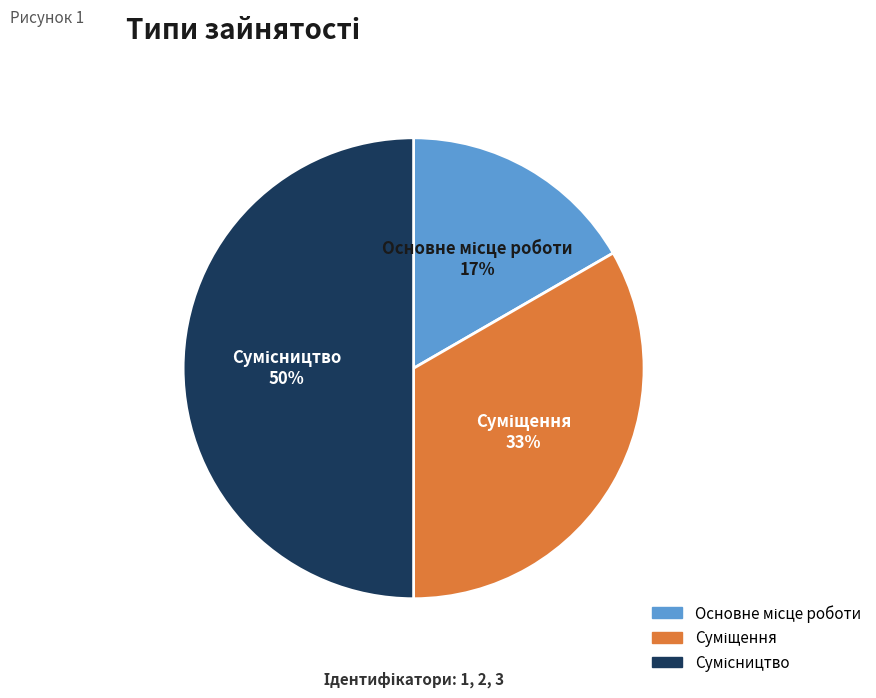

To the nearest percent, what is the difference between the largest and smallest slice percentages?

33%